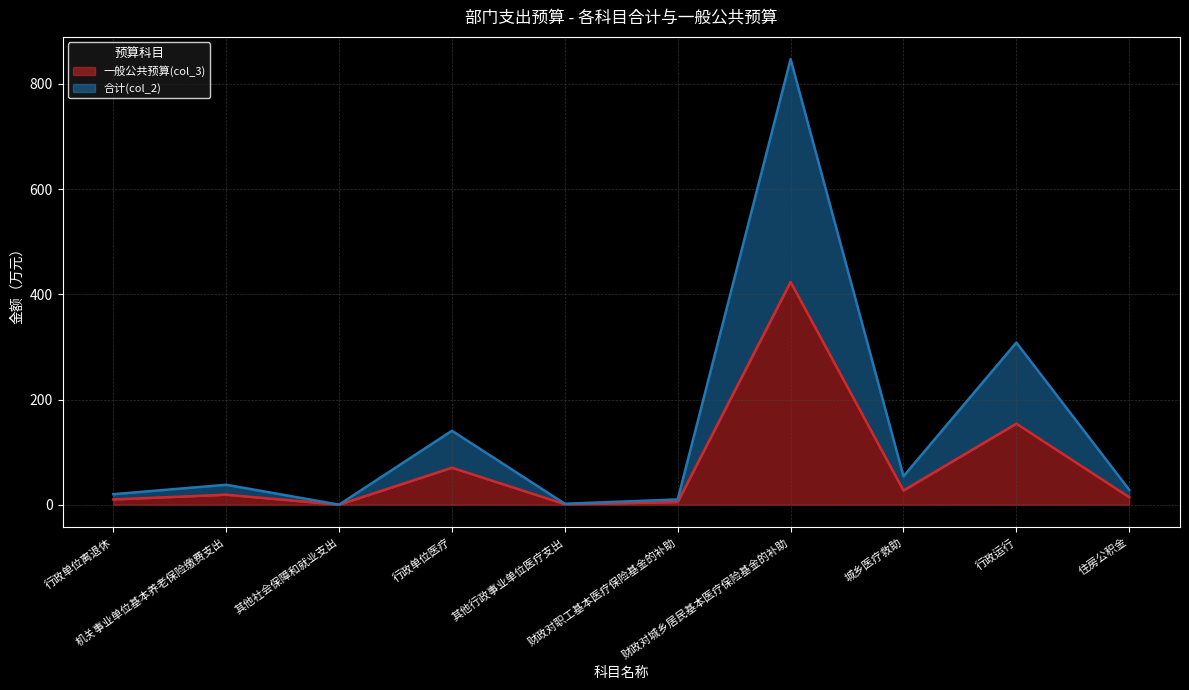

True or false: 合计(col_2) (line) and 一般公共预算(col_3) (line) cross at least once.

False